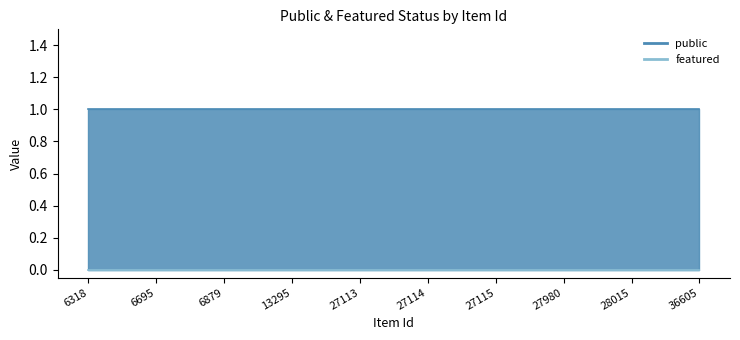

Rank the series by their maximum value, from lowest to highest.

featured, public